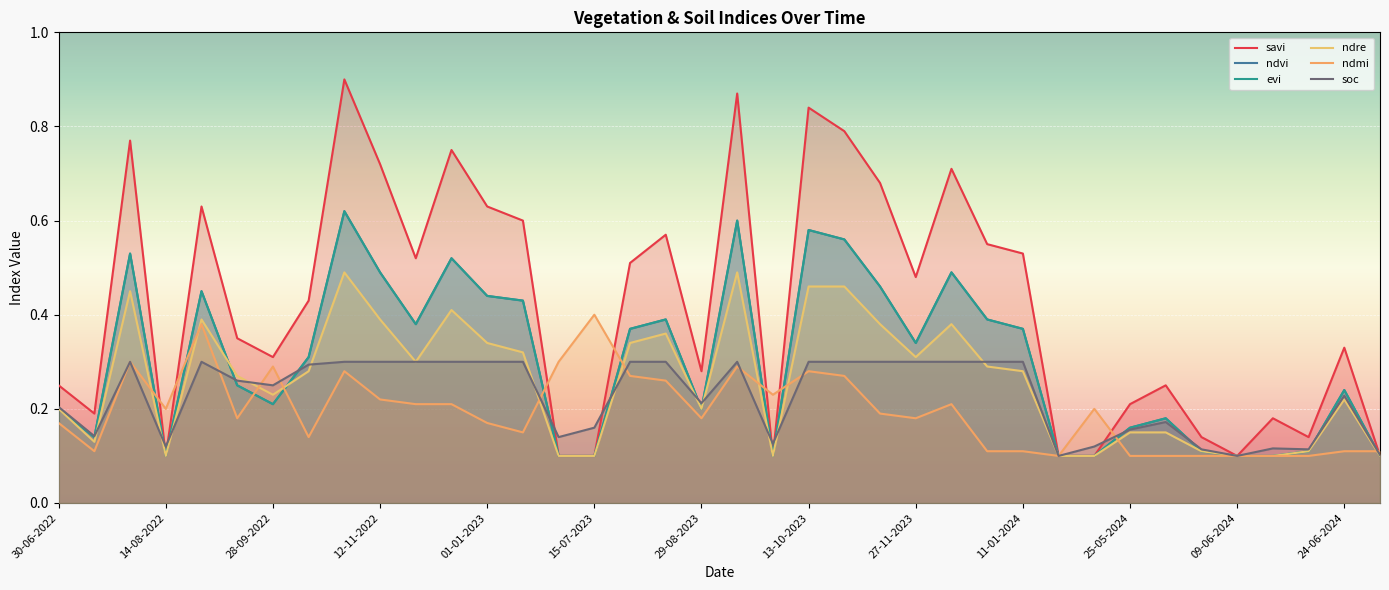

Between which two adjacent categories do evi and soc first intersect?

14-08-2022 and 28-09-2022